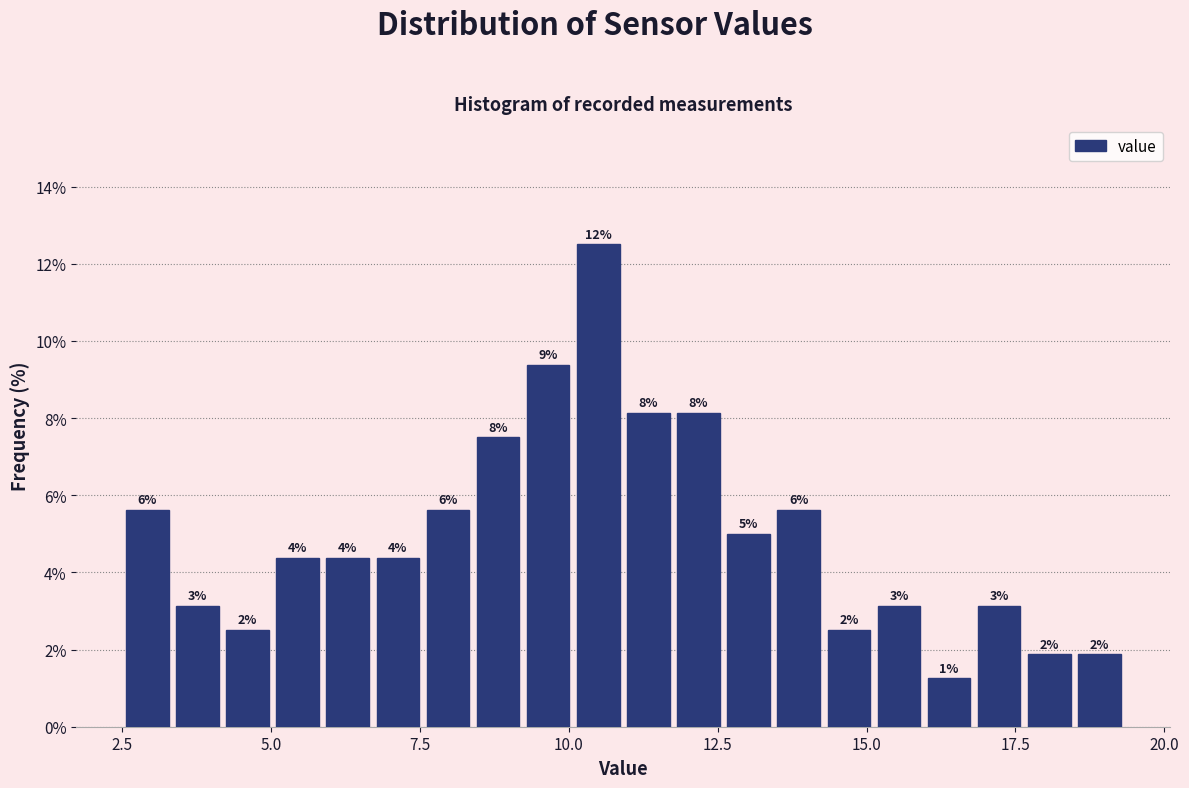

Around what value on the x-axis is the tallest bar? Give the approximate position of its centre, as read against the axis.

10.5